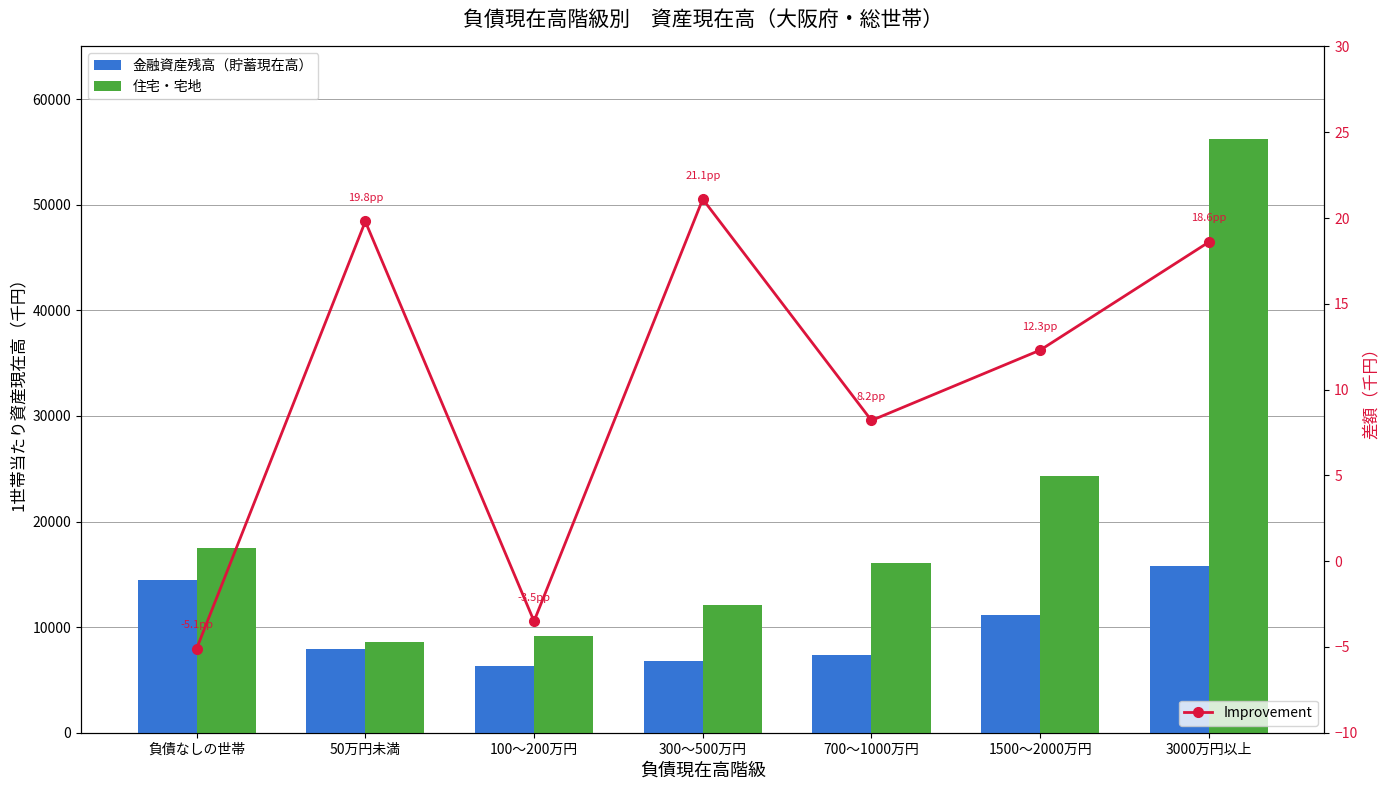

What is the label of the 5th bar from the right?

100～200万円